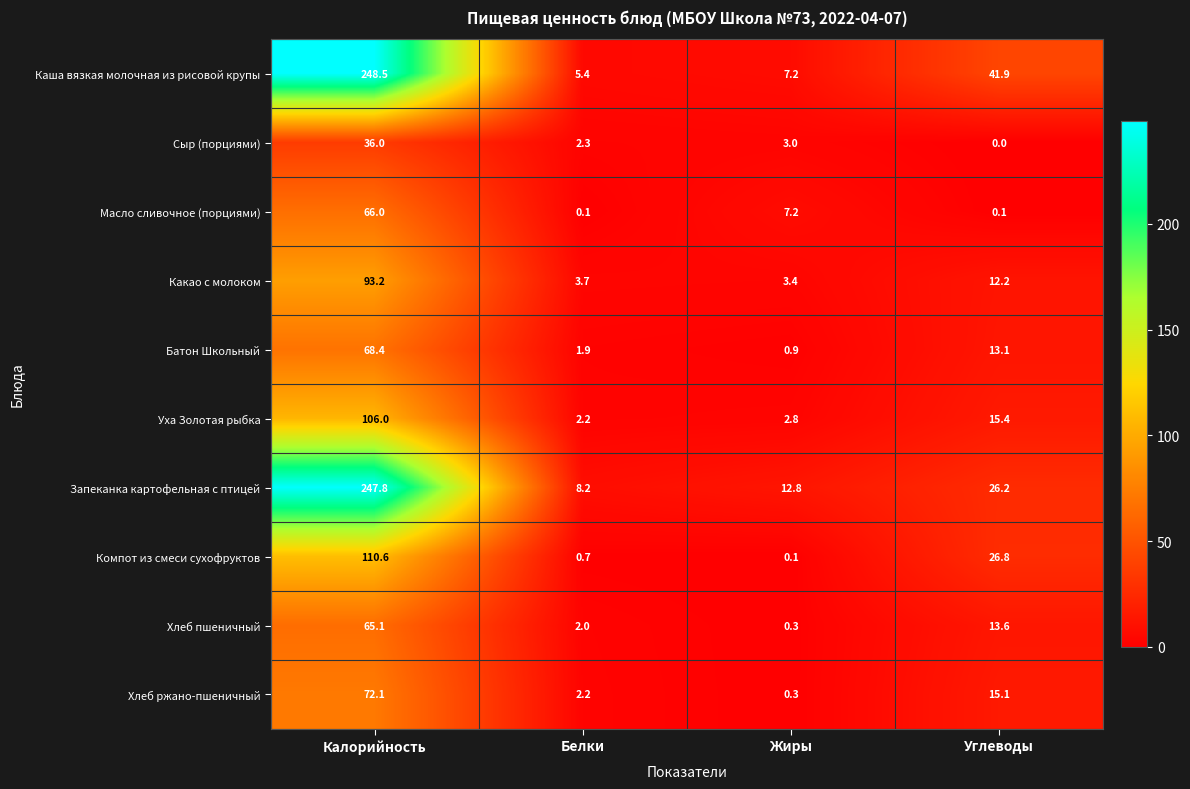

At which category is the sum across all series the highest?

Калорийность